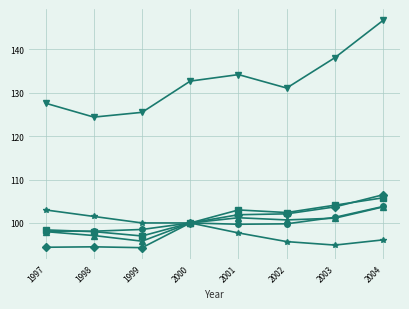

How many lines are shown in the chart?

6